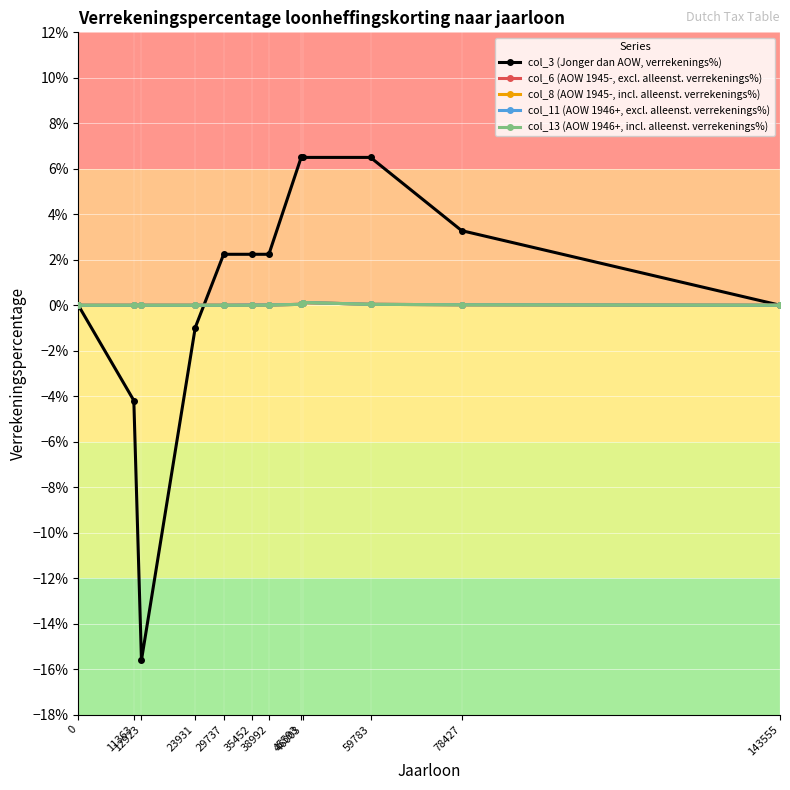

True or false: col_6 (AOW 1945-, excl. alleenst. verrekenings%) and col_11 (AOW 1946+, excl. alleenst. verrekenings%) cross at least once.

False